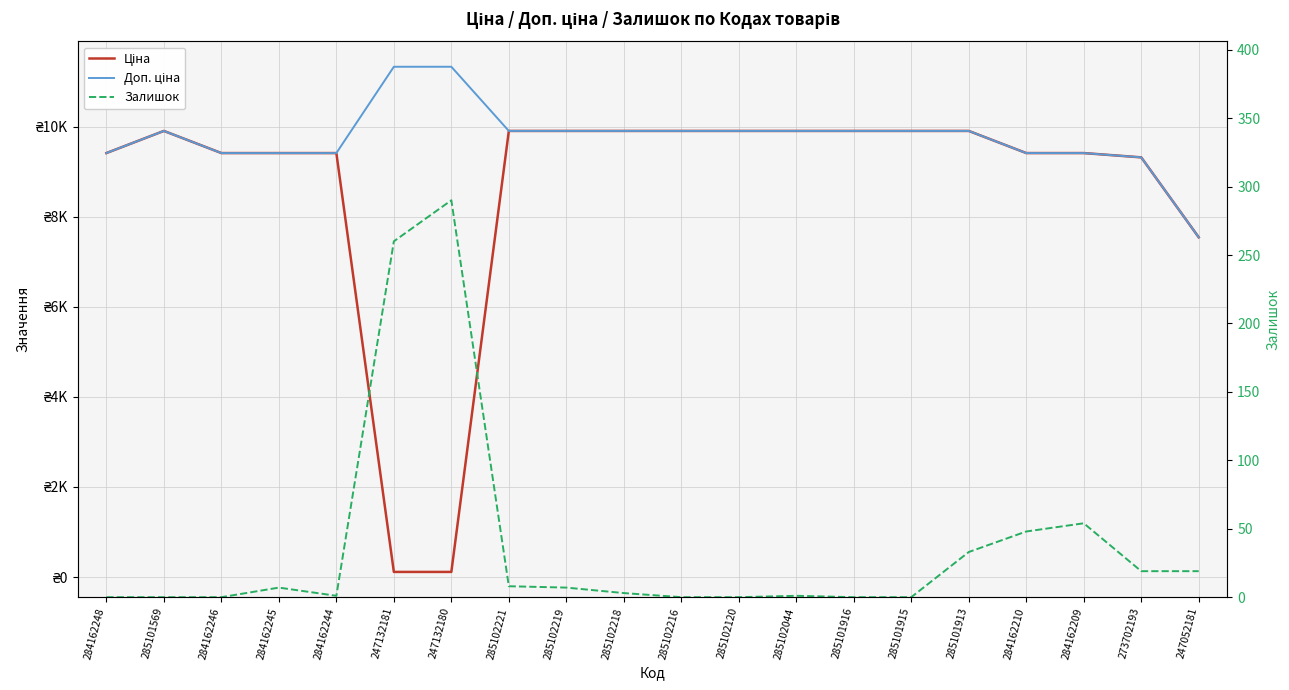

What is the sum of the Ціна values at 285102120 and 285101913?

19817.0